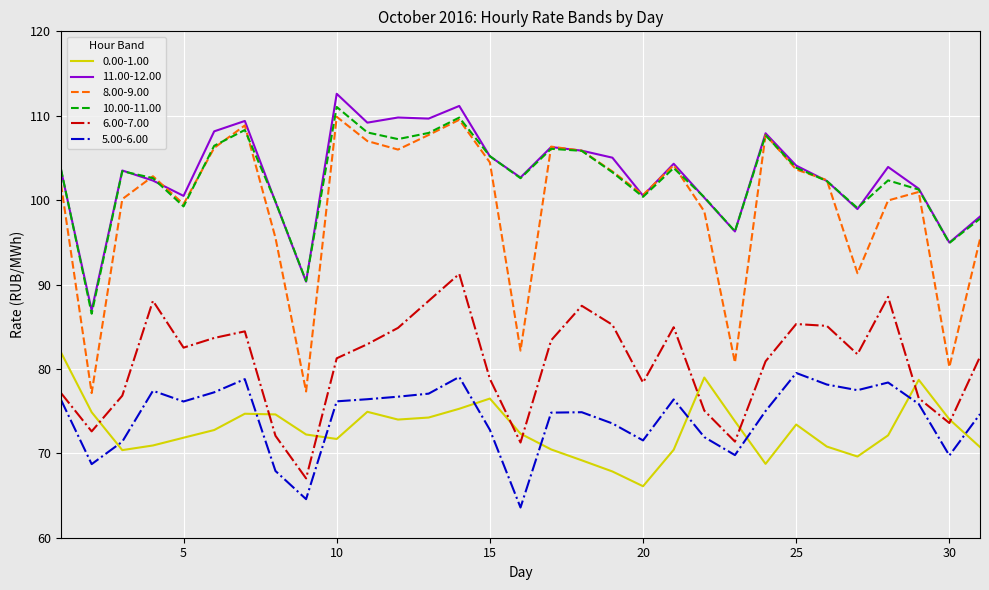

What is the maximum value for 5.00-6.00?

79.5